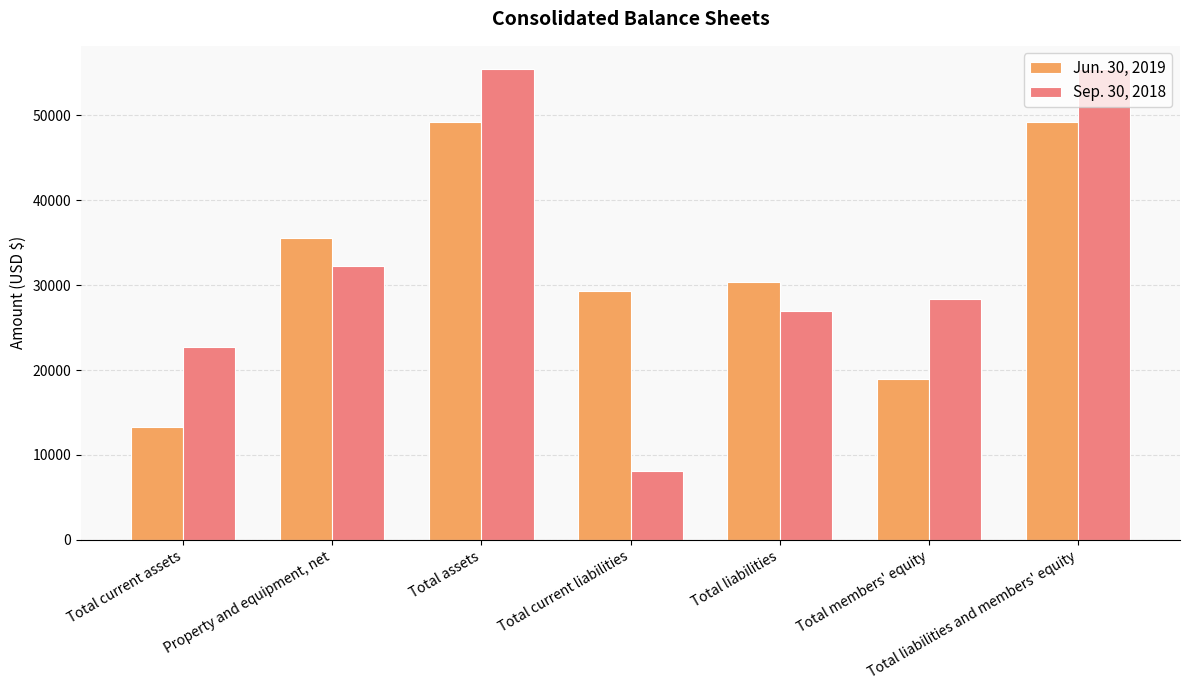

Reading right to left, transcribe all the data shown in this chart.

Jun. 30, 2019: Total liabilities and members' equity=49271	Total members' equity=18945	Total liabilities=30326	Total current liabilities=29322	Total assets=49271	Property and equipment, net=35558	Total current assets=13261
Sep. 30, 2018: Total liabilities and members' equity=55434	Total members' equity=28423	Total liabilities=27011	Total current liabilities=8155	Total assets=55434	Property and equipment, net=32211	Total current assets=22771